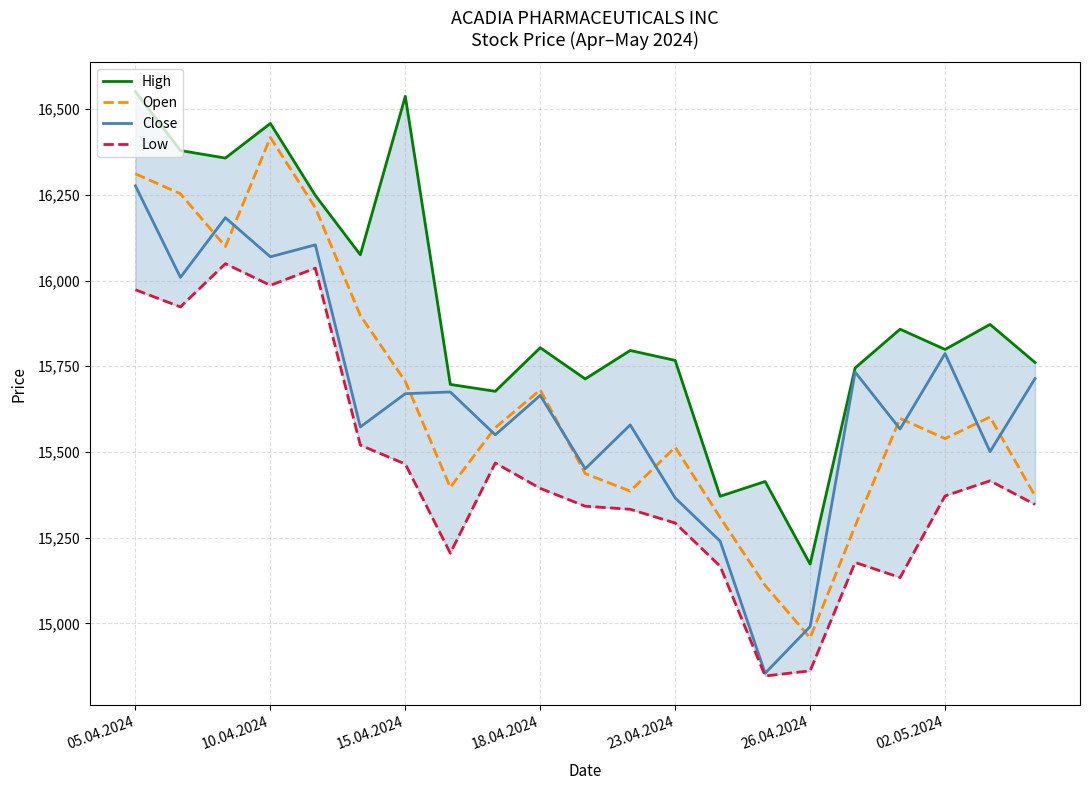

What is the minimum value for Open?

14958